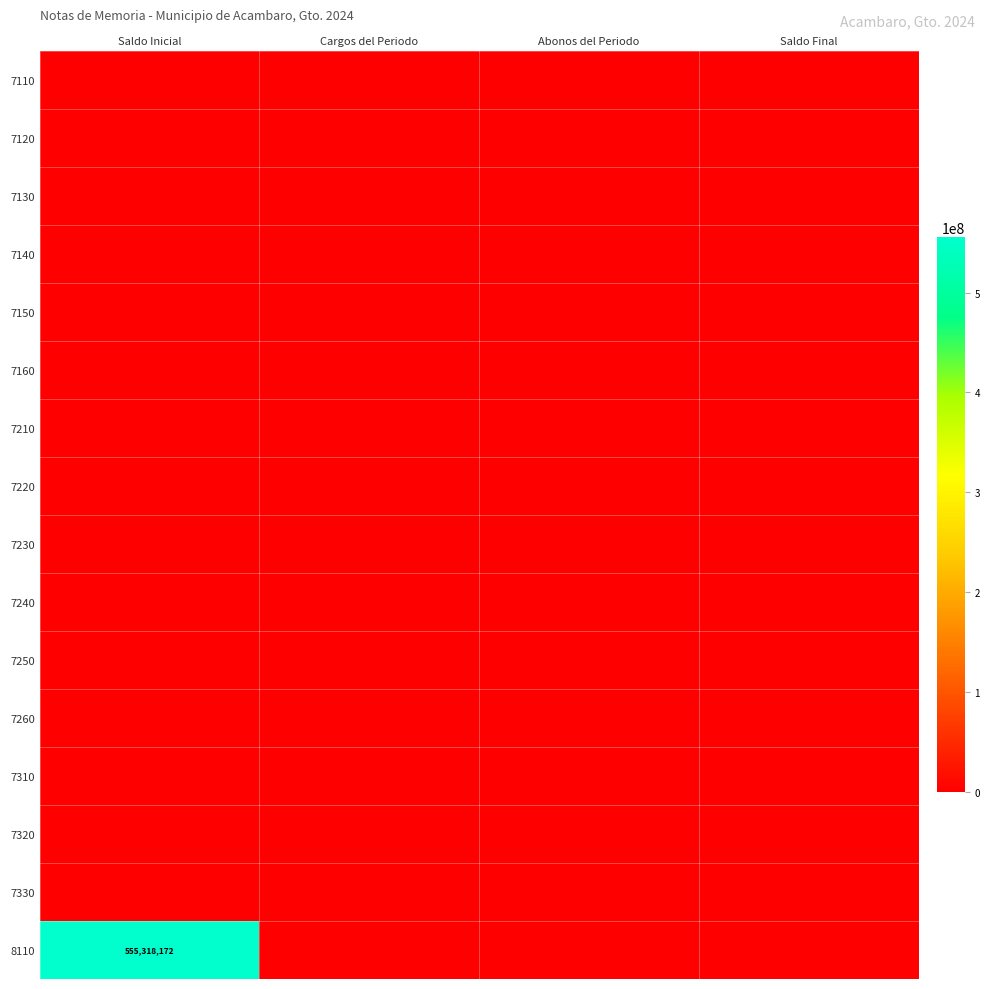

Which series has the widest spread of values?

8110